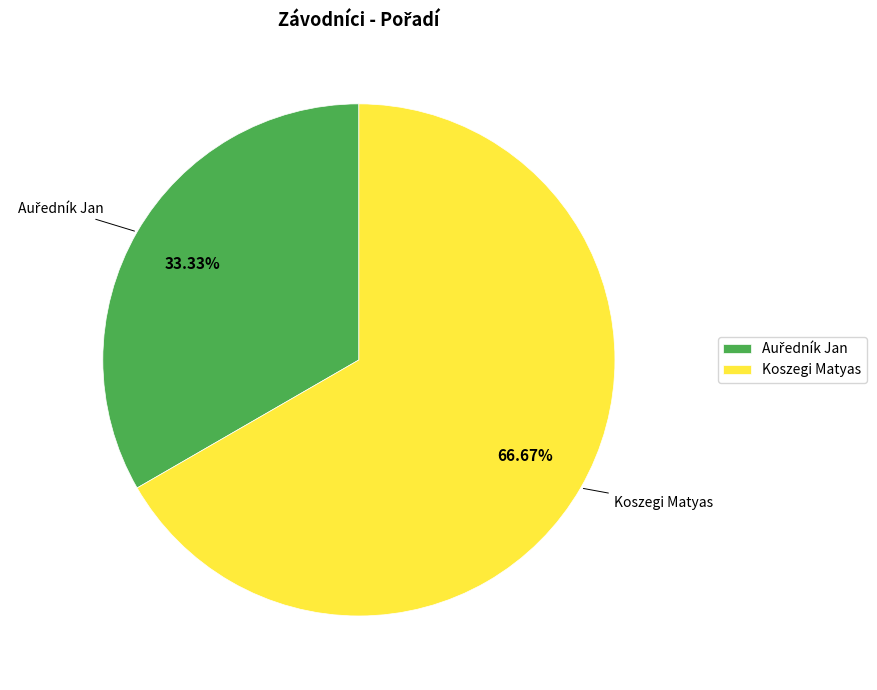

Which slice is the largest?

Koszegi Matyas